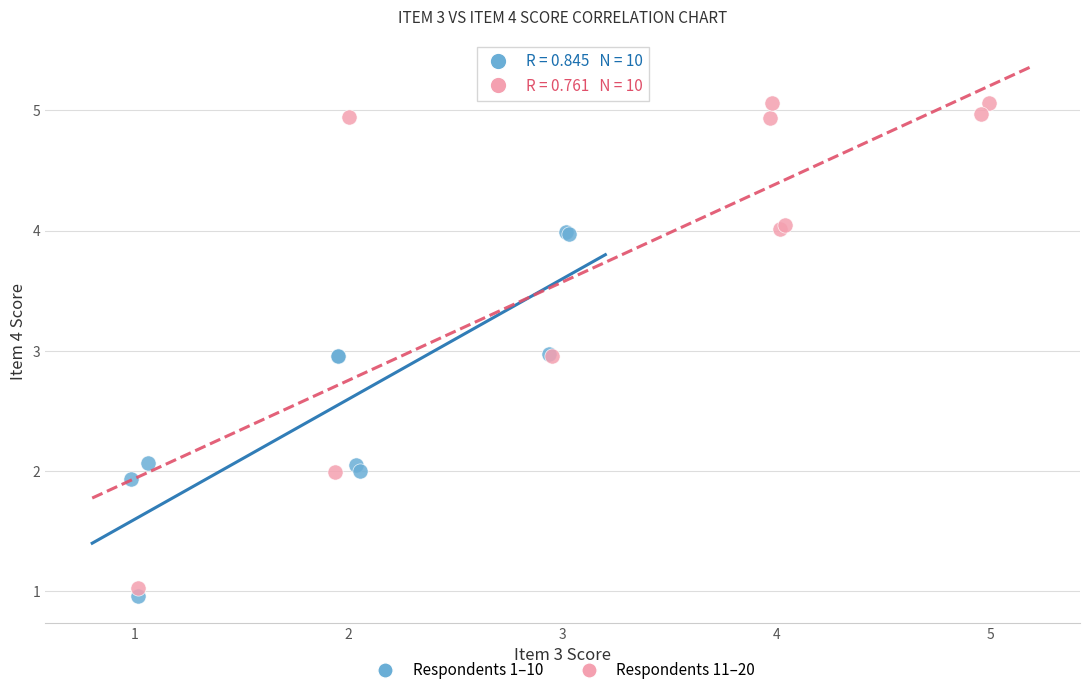

Which series has the widest spread of Y values?

Respondents 11–20